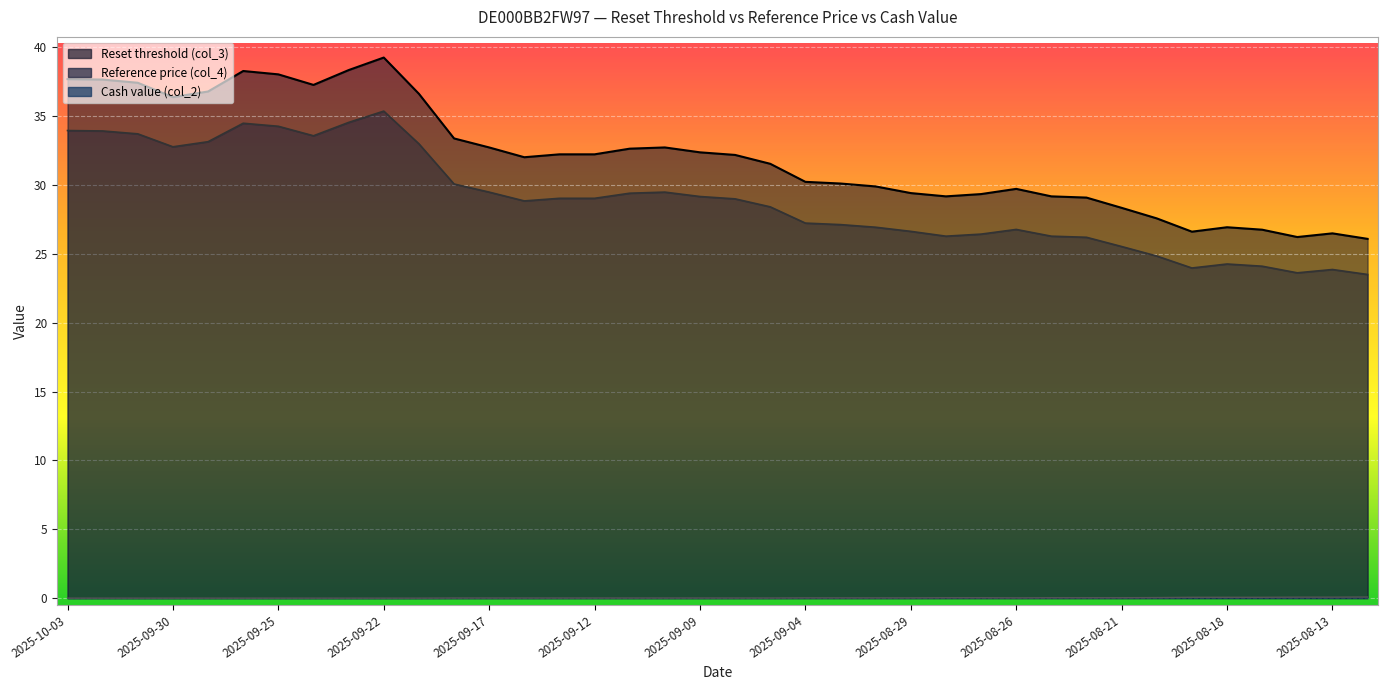

The value of Reset threshold (col_3) at 2025-09-23 is 50.9. True or false?

False